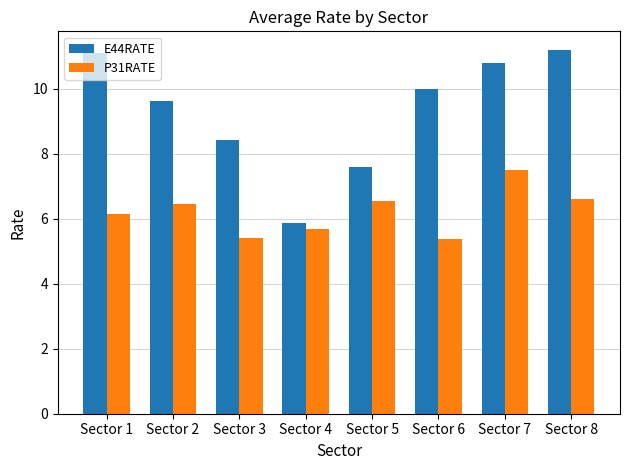

What is the sum of the P31RATE values at Sector 4 and Sector 5?

12.2